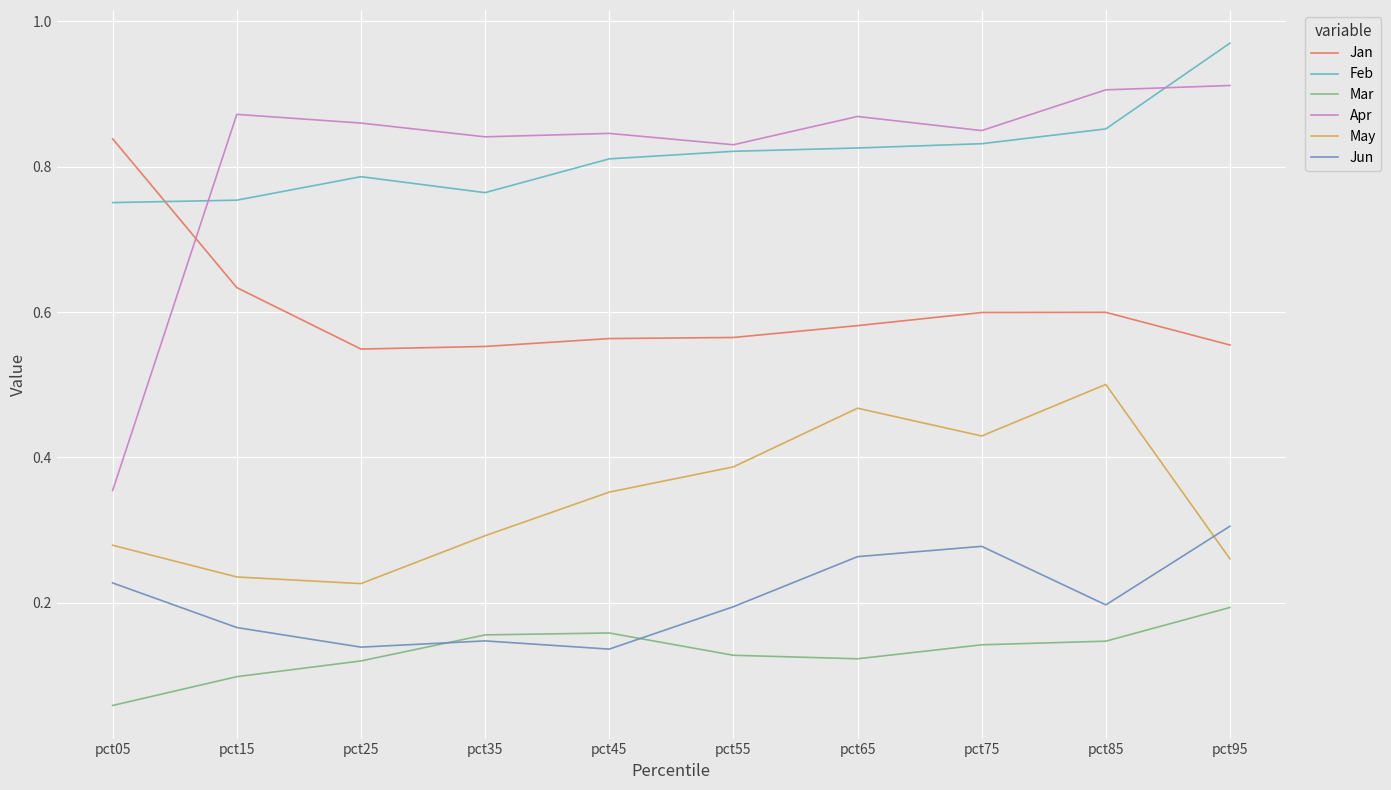

What are all the series names shown in the legend?

Jan, Feb, Mar, Apr, May, Jun